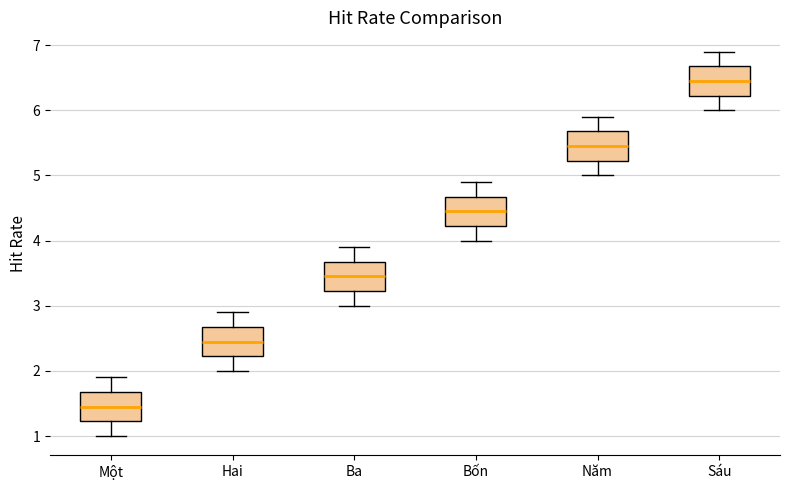

Reading left to right, read every box against the y-axis: the position of its median line, the range the box covers, and the ends of its whiskers. The values are not printed on the chart, so give them approximately, as read against the axis.

Một: median 1.5, box 1.2 to 1.7, whiskers 1.0 to 1.9
Hai: median 2.5, box 2.2 to 2.7, whiskers 2.0 to 2.9
Ba: median 3.5, box 3.2 to 3.7, whiskers 3.0 to 3.9
Bốn: median 4.5, box 4.2 to 4.7, whiskers 4.0 to 4.9
Năm: median 5.5, box 5.2 to 5.7, whiskers 5.0 to 5.9
Sáu: median 6.5, box 6.2 to 6.7, whiskers 6.0 to 6.9